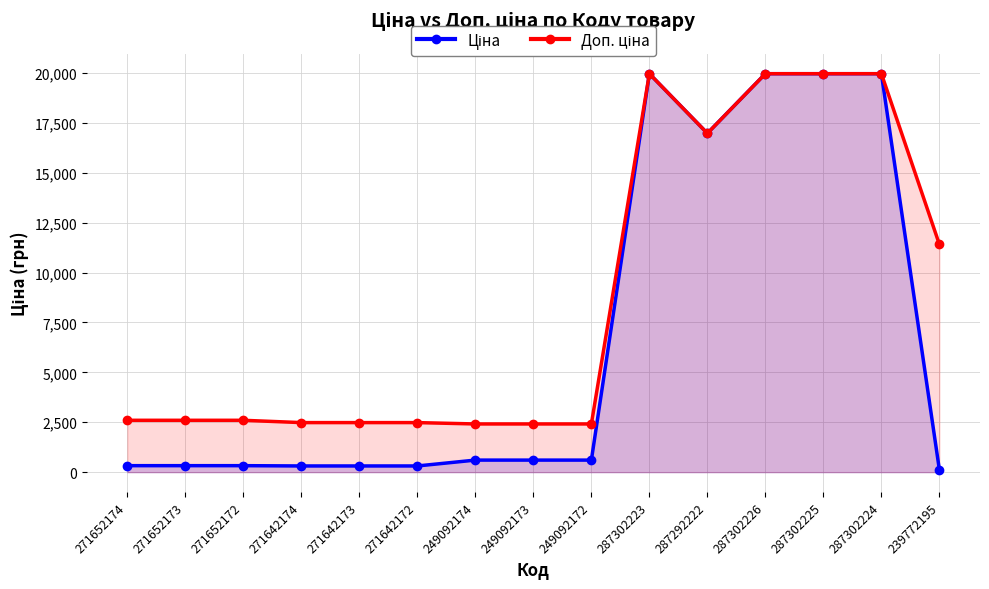

True or false: Доп. ціна and Ціна intersect in this chart.

False